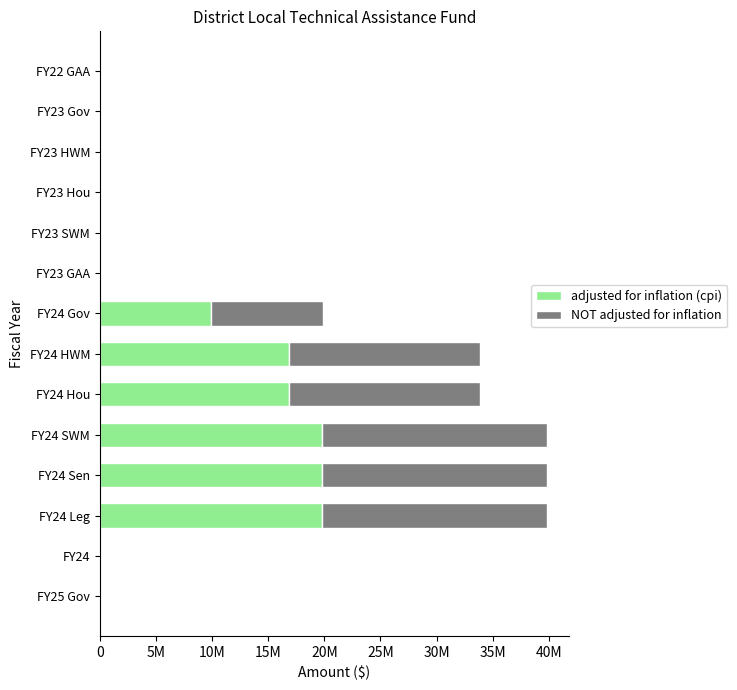

List the series in order of their overall mean, highest first.

NOT adjusted for inflation, adjusted for inflation (cpi)